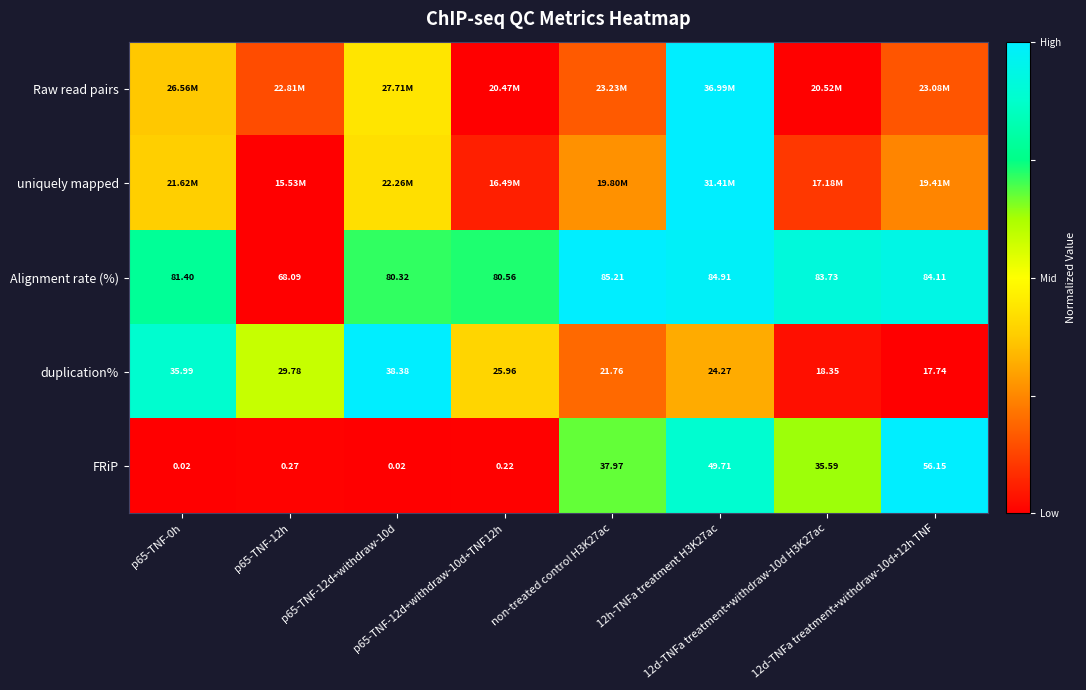

True or false: uniquely mapped has a value of 0.1 at non-treated control H3K27ac.

False